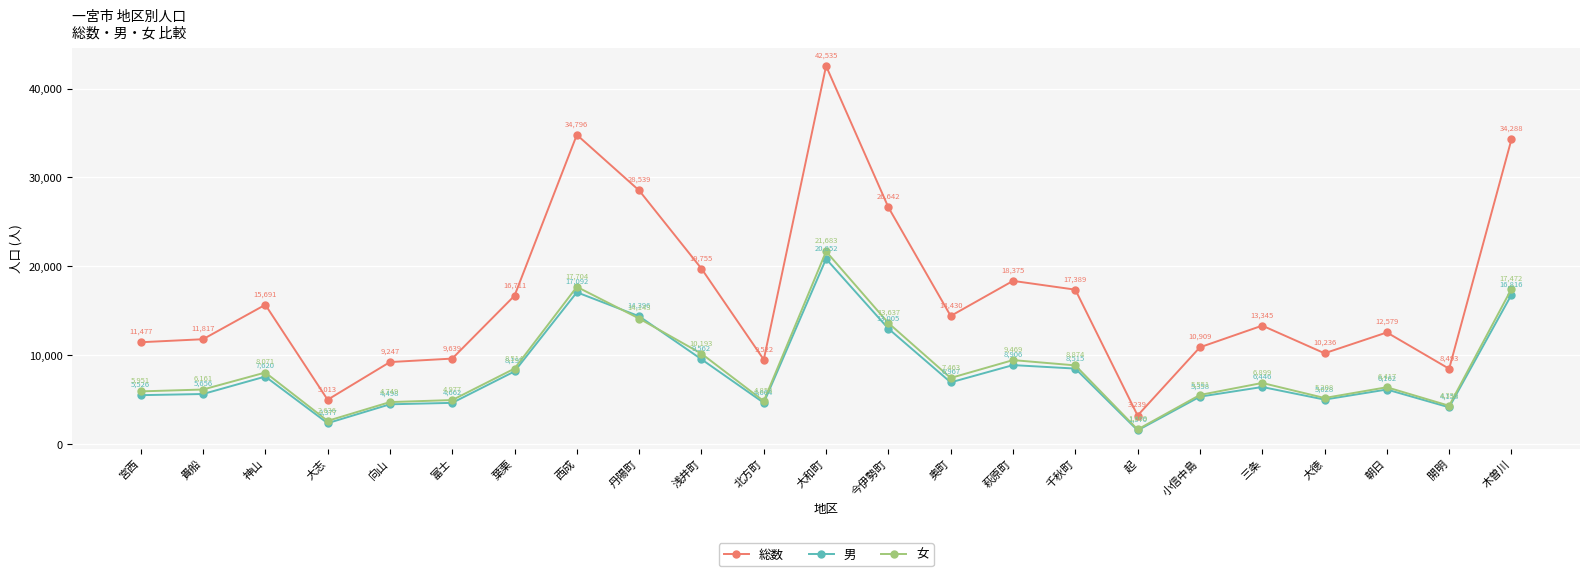

How many interior local peaks does the 女 series have?

6